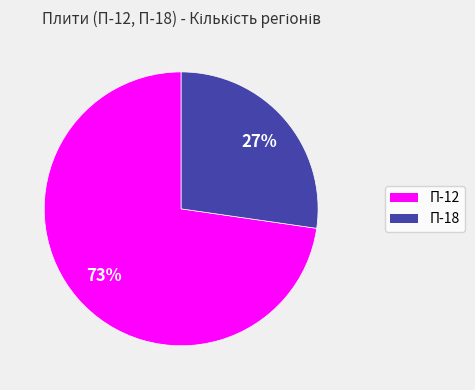

To the nearest percent, what is the average slice percentage?

50%